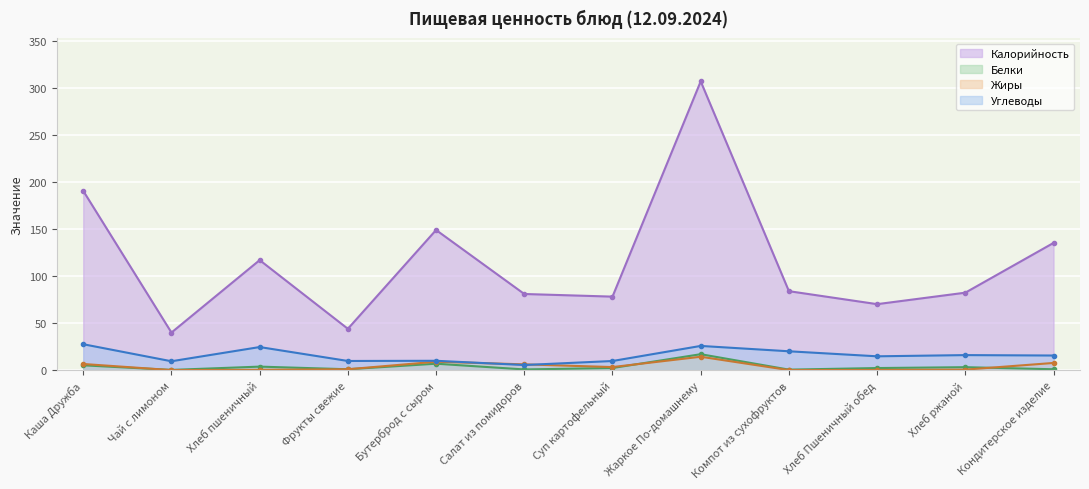

Where is the first local maximum for Белки?

Хлеб пшеничный